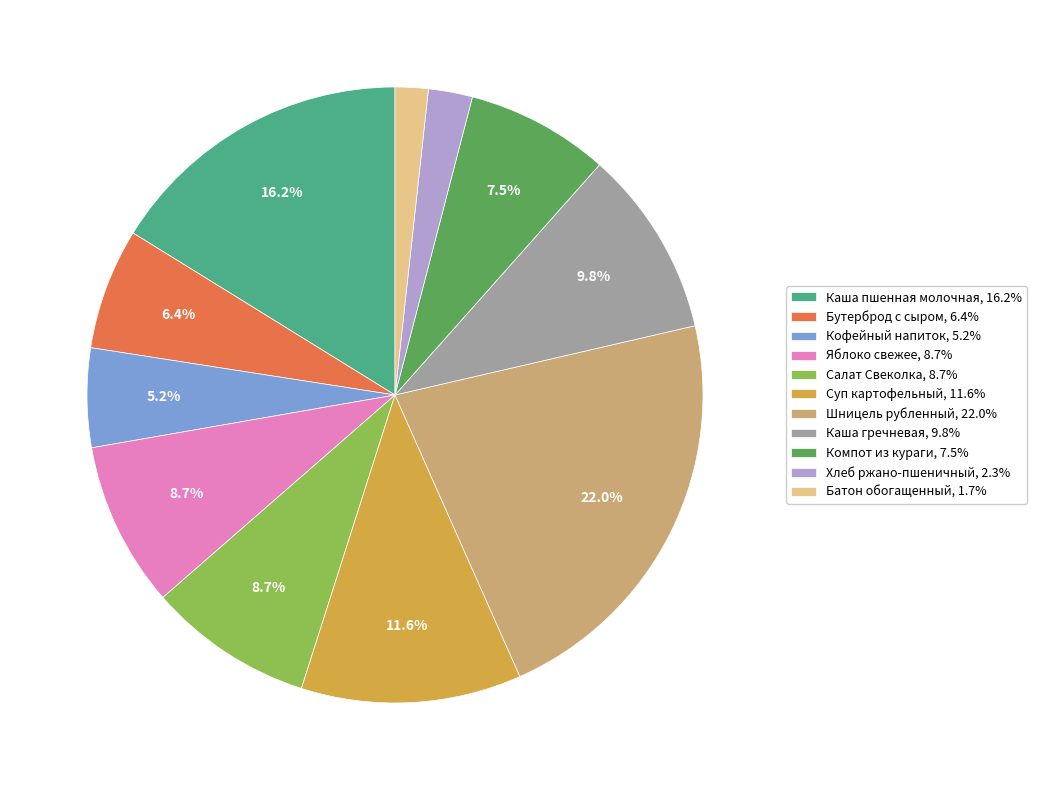

Does any single category account for the majority?

No